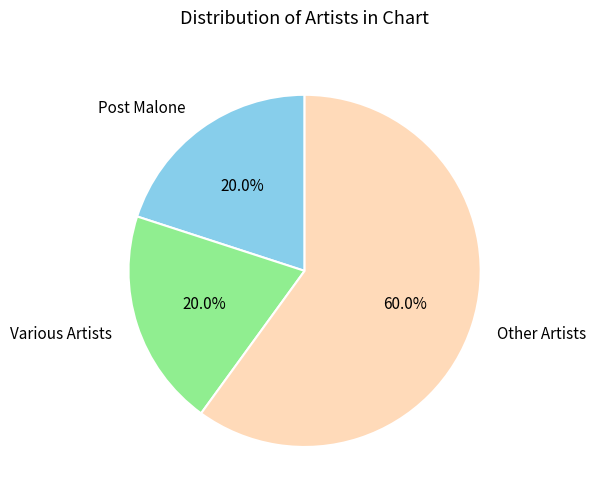

Which category has the biggest portion of the pie?

Other Artists